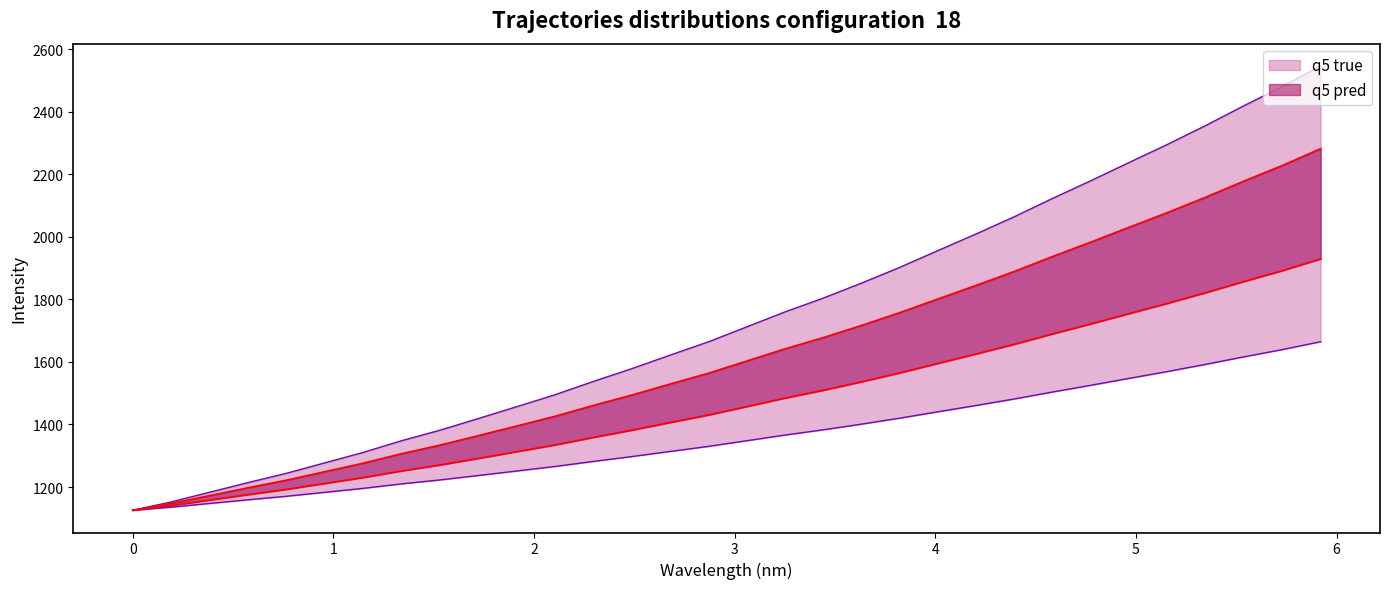

What is the value of the wavelength point at the 25th from the left?

2122.7